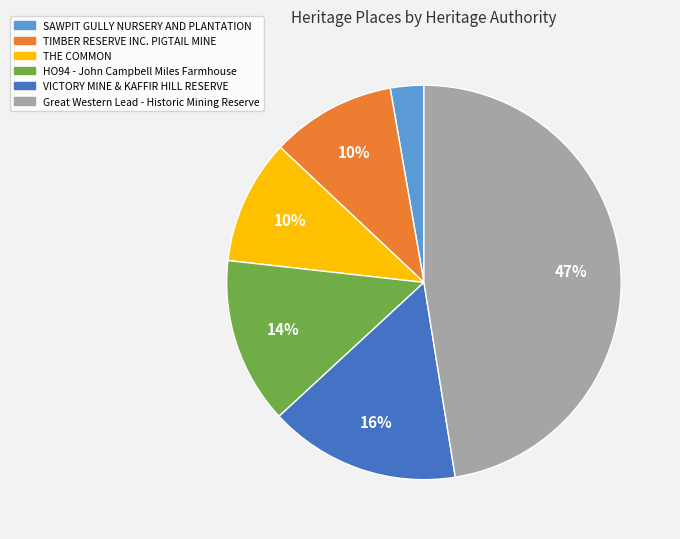

Is it true that Great Western Lead - Historic Mining Reserve is 47% of the pie?

True